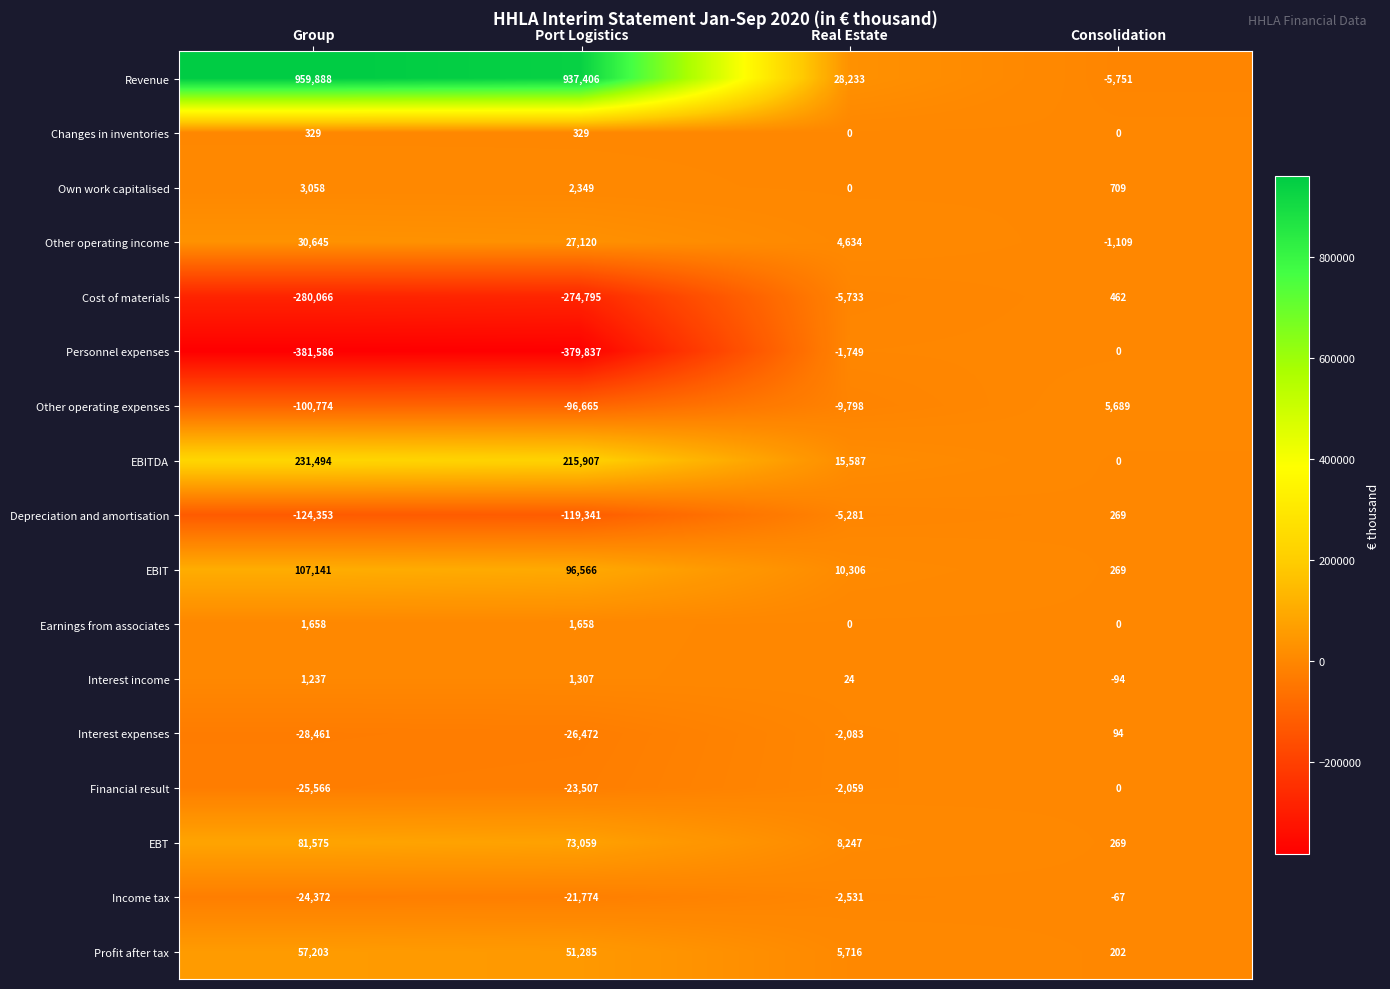

At which category is the sum across all series the highest?

Group